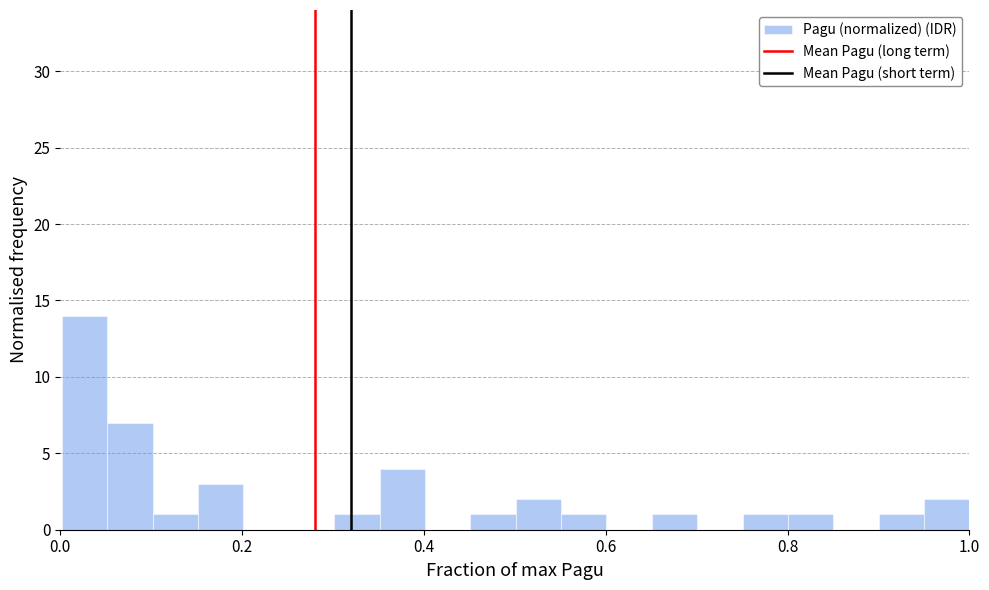

Read against the x-axis, roughly where is the centre of the tallest bar?

0.02